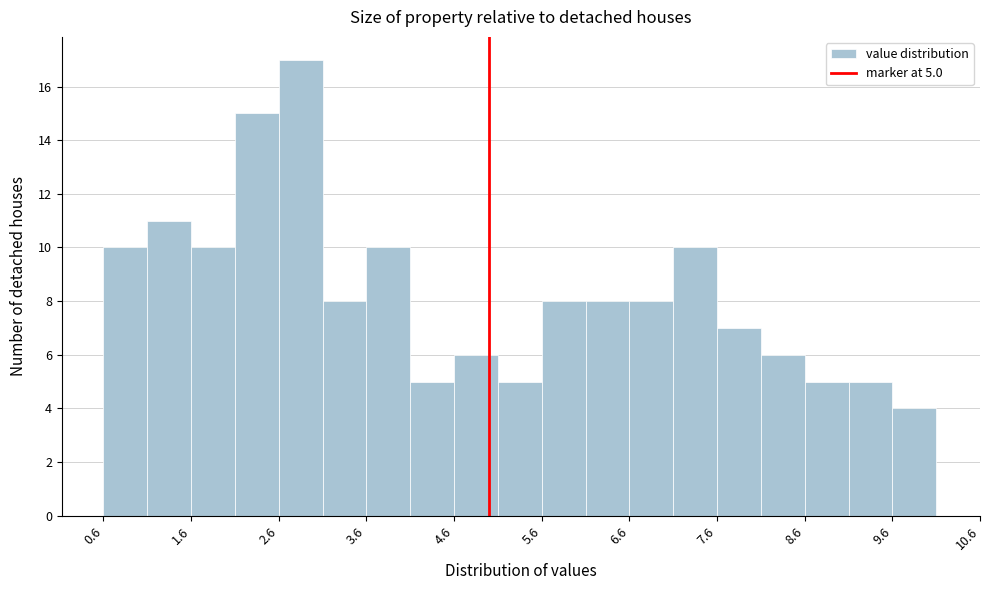

Over which range of the x-axis is the bar tallest?

2.6 to 3.1